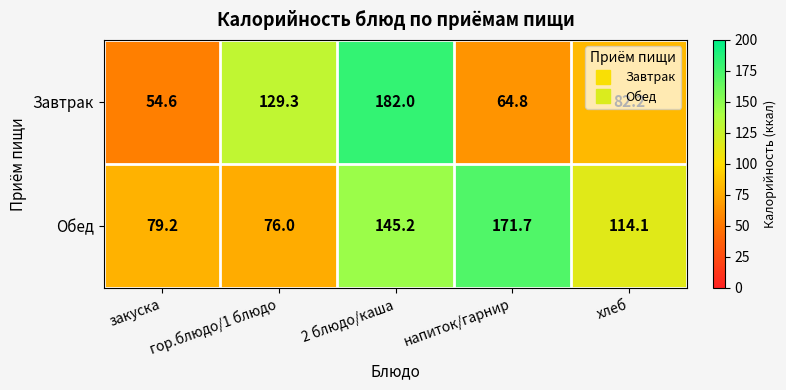

What is the difference between the highest and lowest values at гор.блюдо/1 блюдо?

53.3